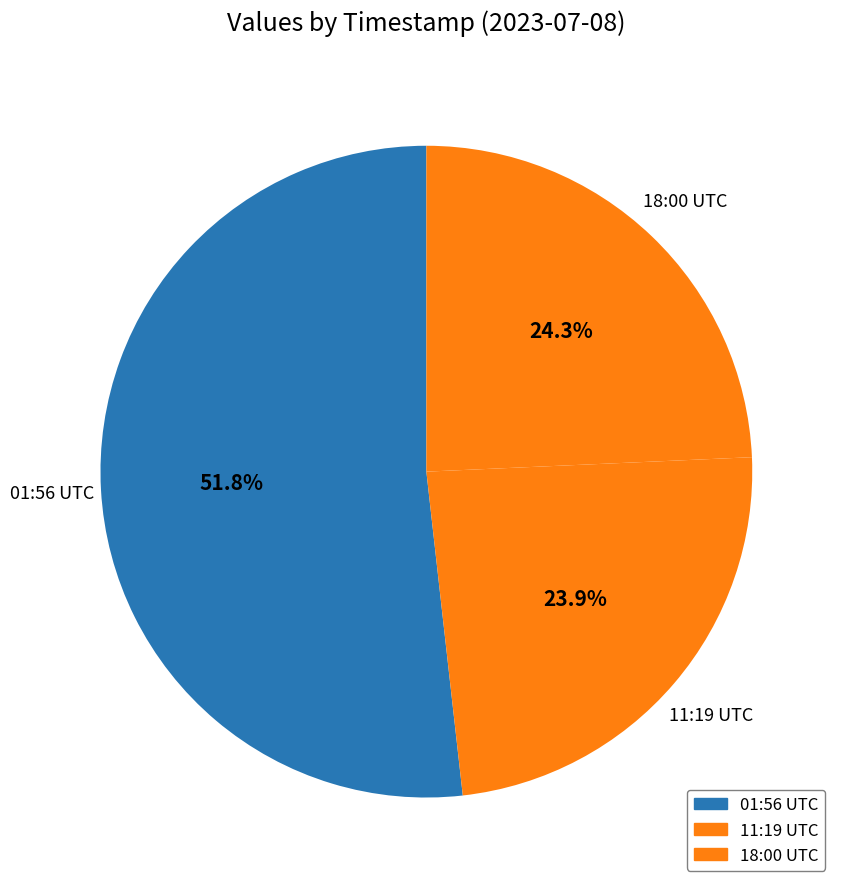

Which has a higher value, 18:00 UTC or 01:56 UTC?

01:56 UTC